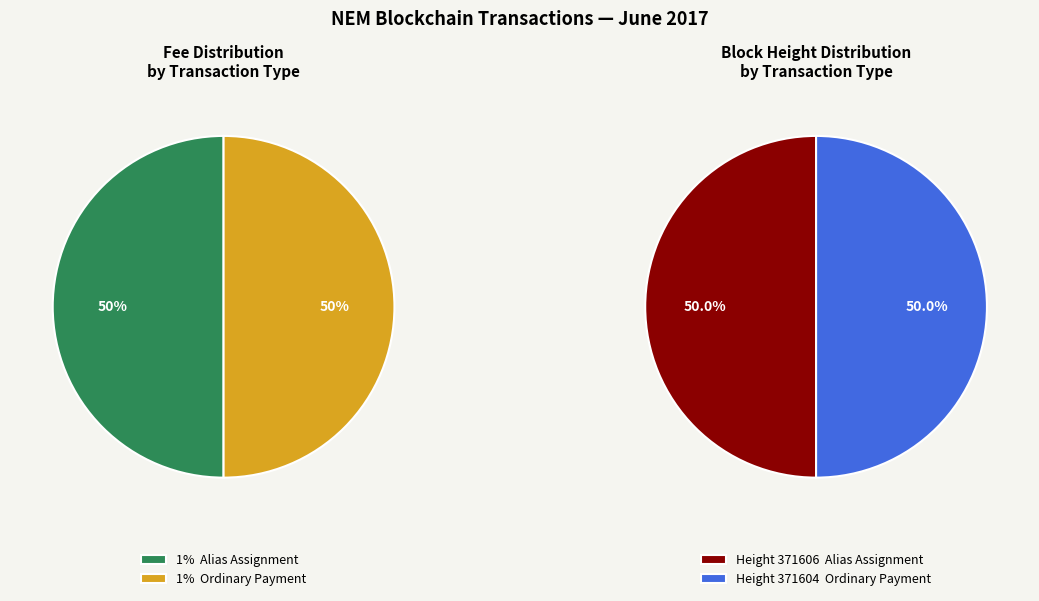

How many slices are in this pie chart?

2